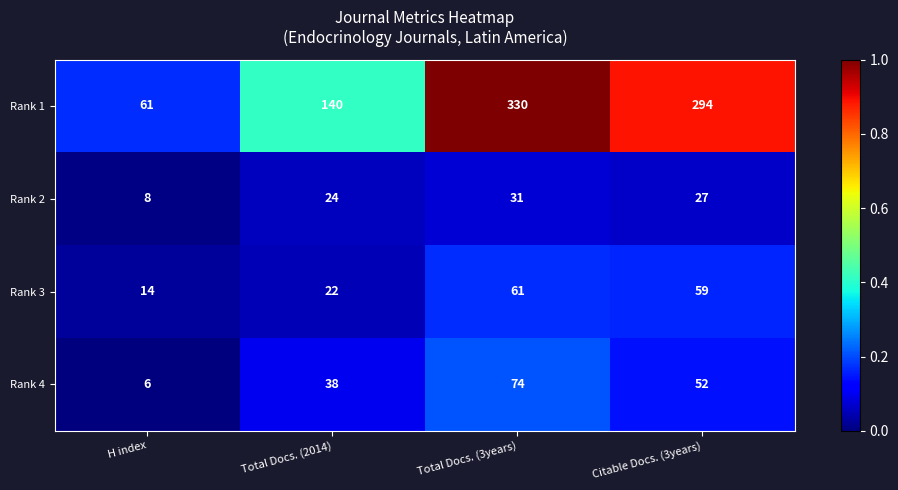

Is it true that Rank 1 equals 330 at Total Docs. (3years)?

True